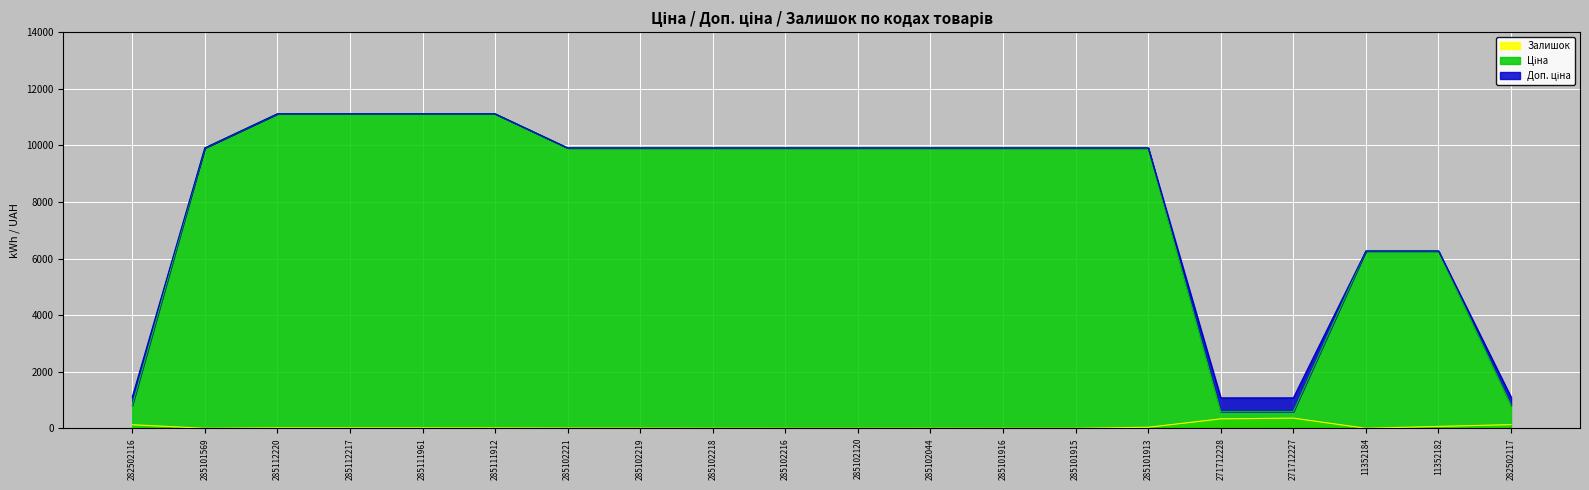

What is the average value of the Ціна series?

7943.5